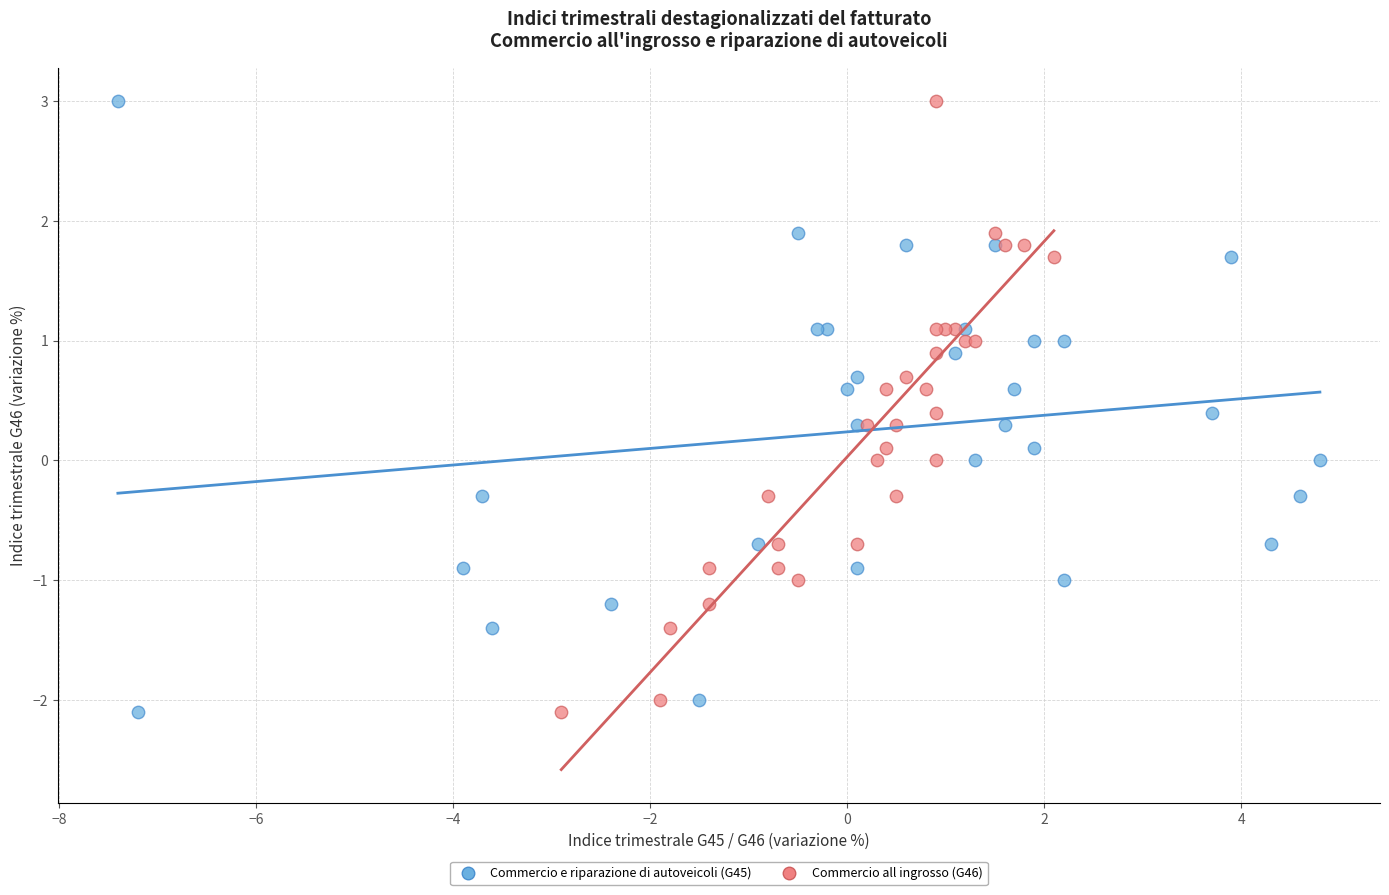

What are all the series names shown in the legend?

Commercio e riparazione di autoveicoli (G45), Commercio all ingrosso (G46)